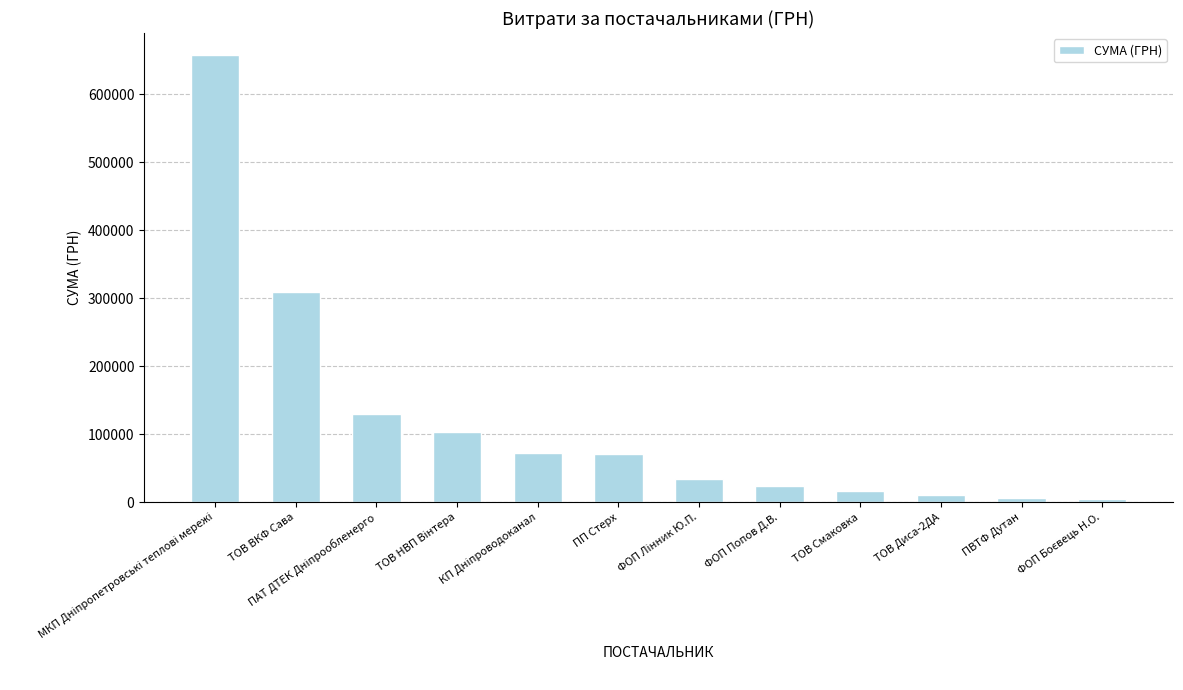

What is the greatest value displayed?

656817.1